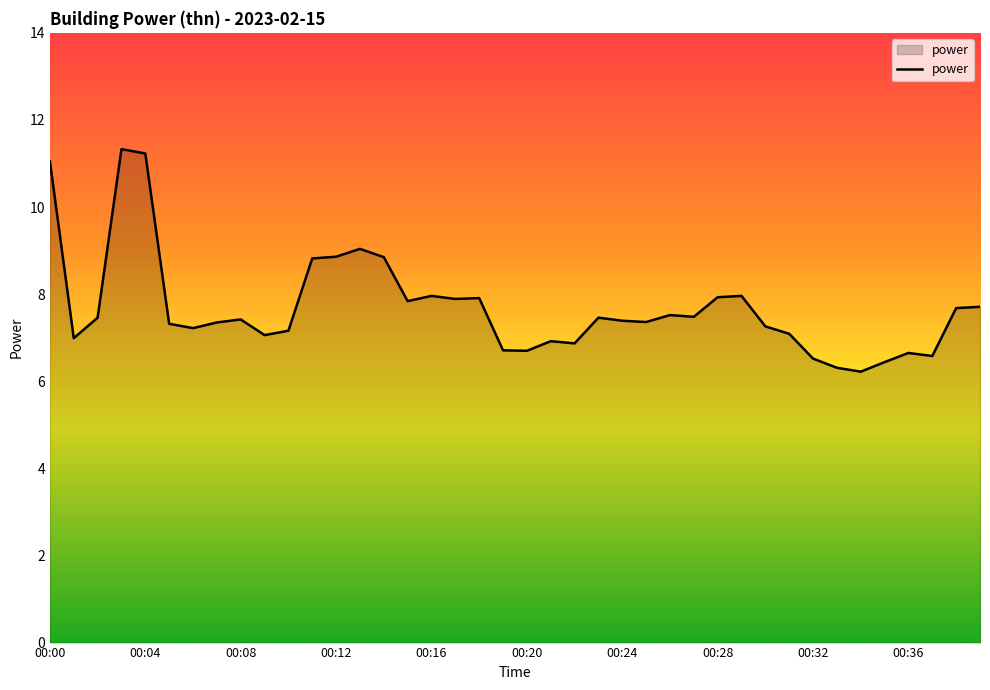

What is the smallest value displayed?

6.2